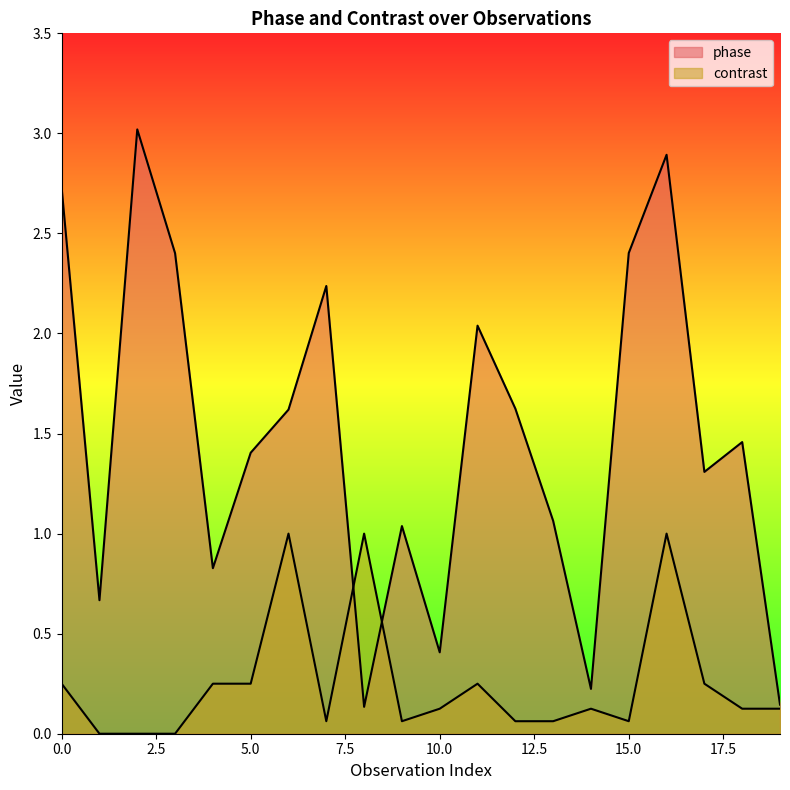

List the labels in order of phase value, largest first.

2, 16, 0, 15, 3, 7, 11, 12, 6, 18, 5, 17, 13, 9, 4, 1, 10, 14, 19, 8